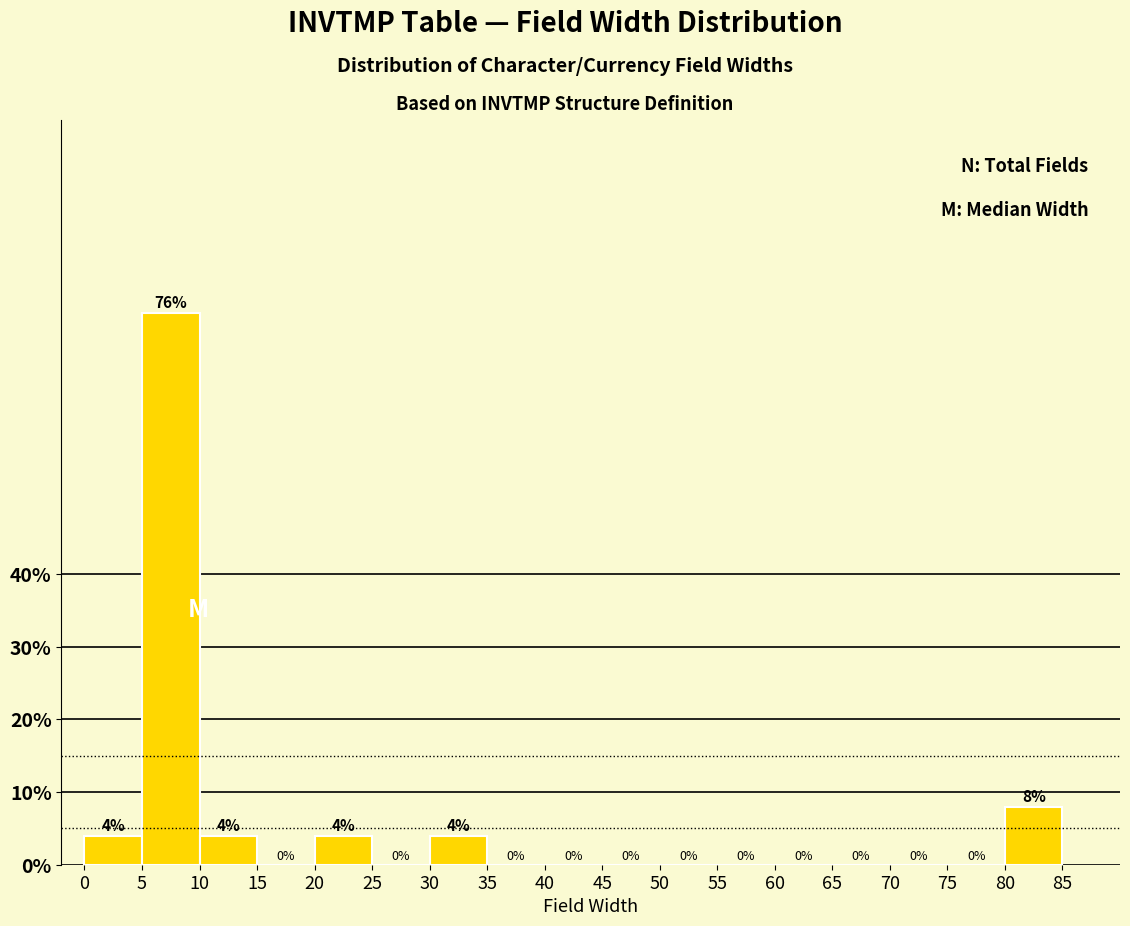

Reading left to right, list every bar in this chart as the range it spans on the x-axis followed by its height.

0 to 5: 4
5 to 10: 76
10 to 15: 4
15 to 20: 0
20 to 25: 4
25 to 30: 0
30 to 35: 4
35 to 40: 0
40 to 45: 0
45 to 50: 0
50 to 55: 0
55 to 60: 0
60 to 65: 0
65 to 70: 0
70 to 75: 0
75 to 80: 0
80 to 85: 8